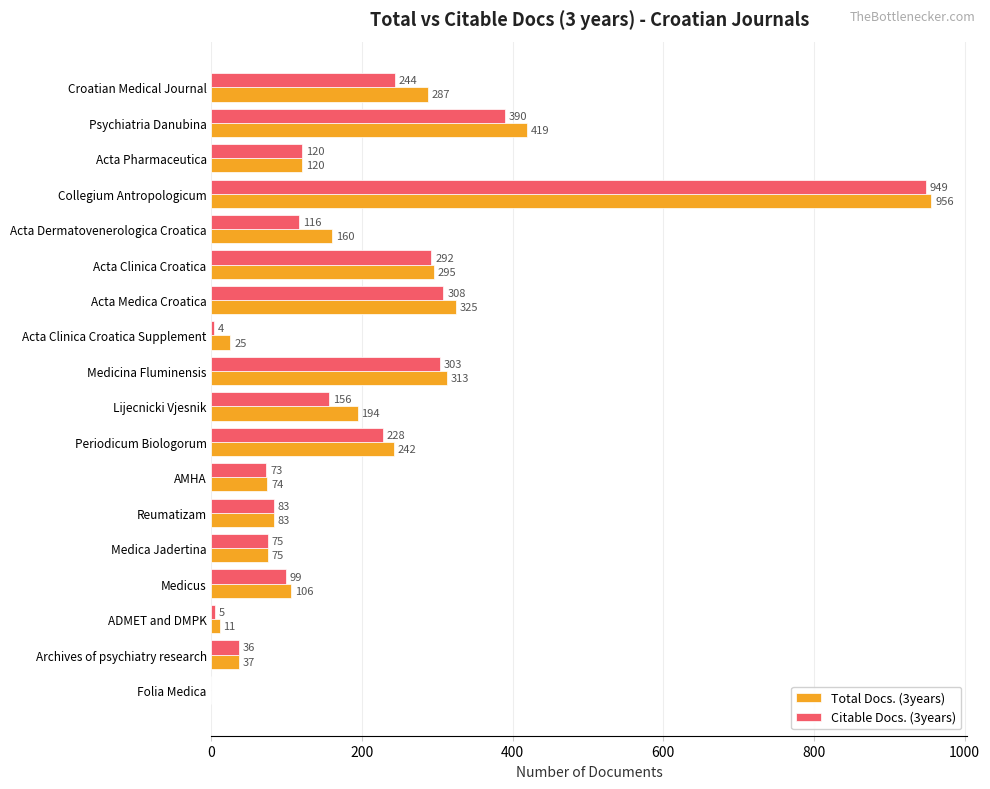

Which series has the widest spread of values?

Total Docs. (3years)